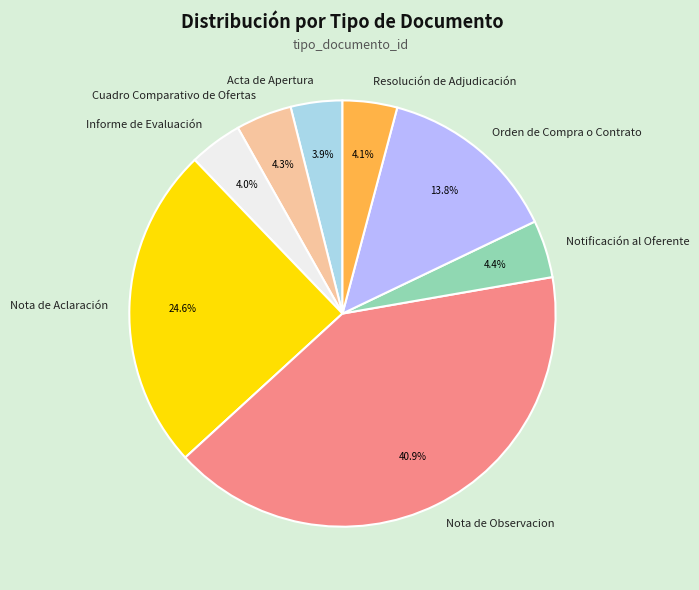

To the nearest percent, what is the combined percentage of Nota de Aclaración and Cuadro Comparativo de Ofertas?

29%